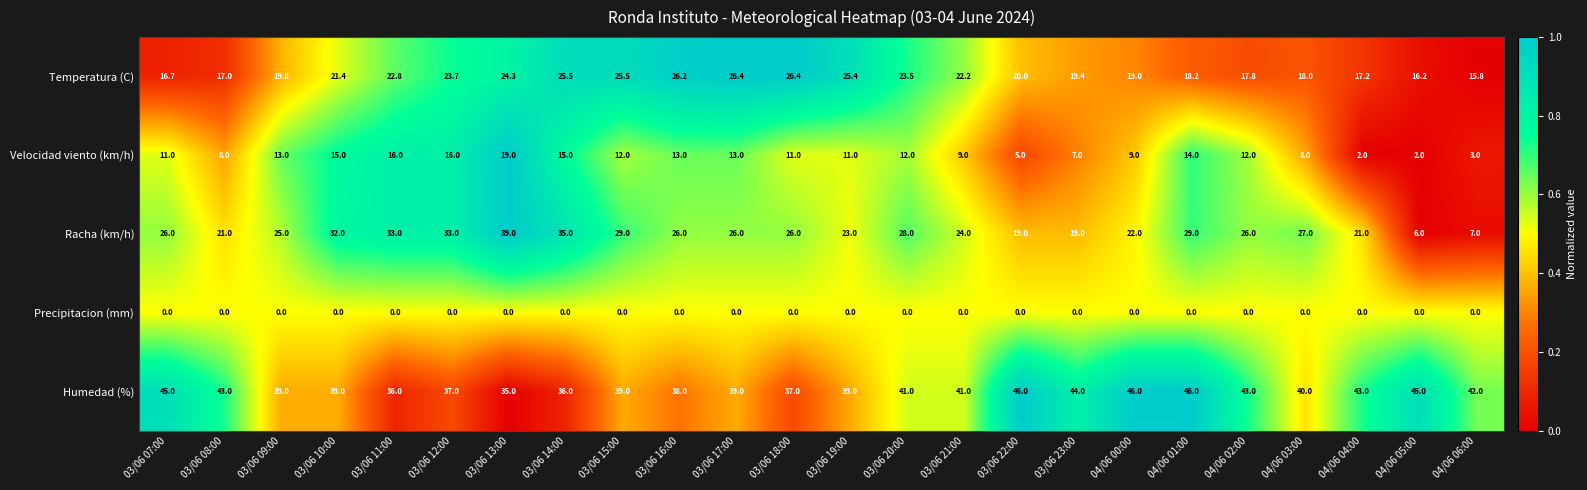

At how many categories does at least one series exceed 0?

24